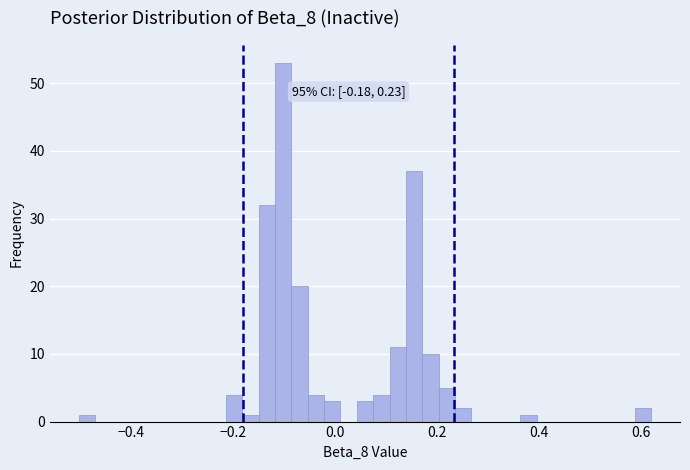

Read against the x-axis, roughly where is the centre of the tallest bar?

-0.10